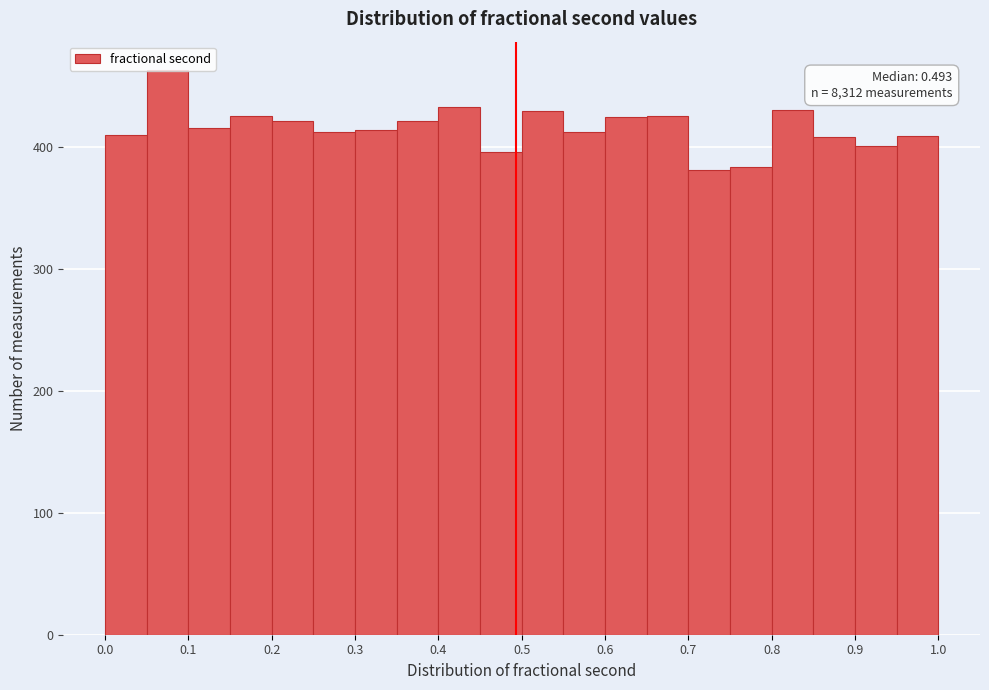

Which range on the x-axis has the tallest bar?

0.05 to 0.10